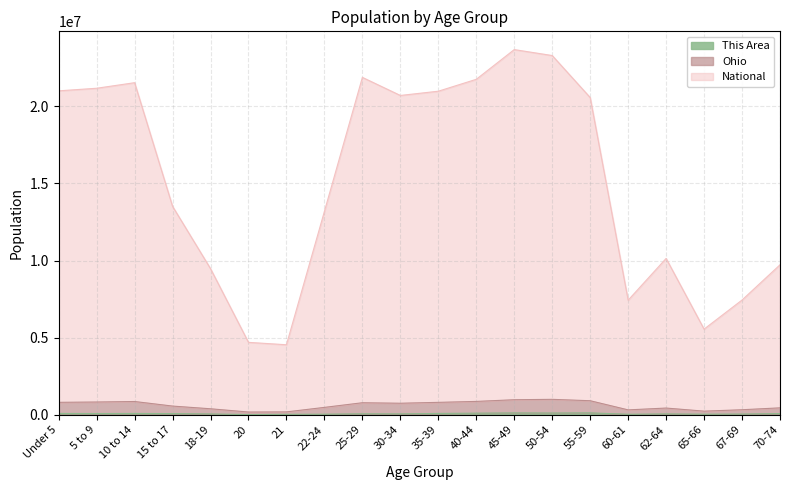

Which category has the highest value in the This Area series?

55-59